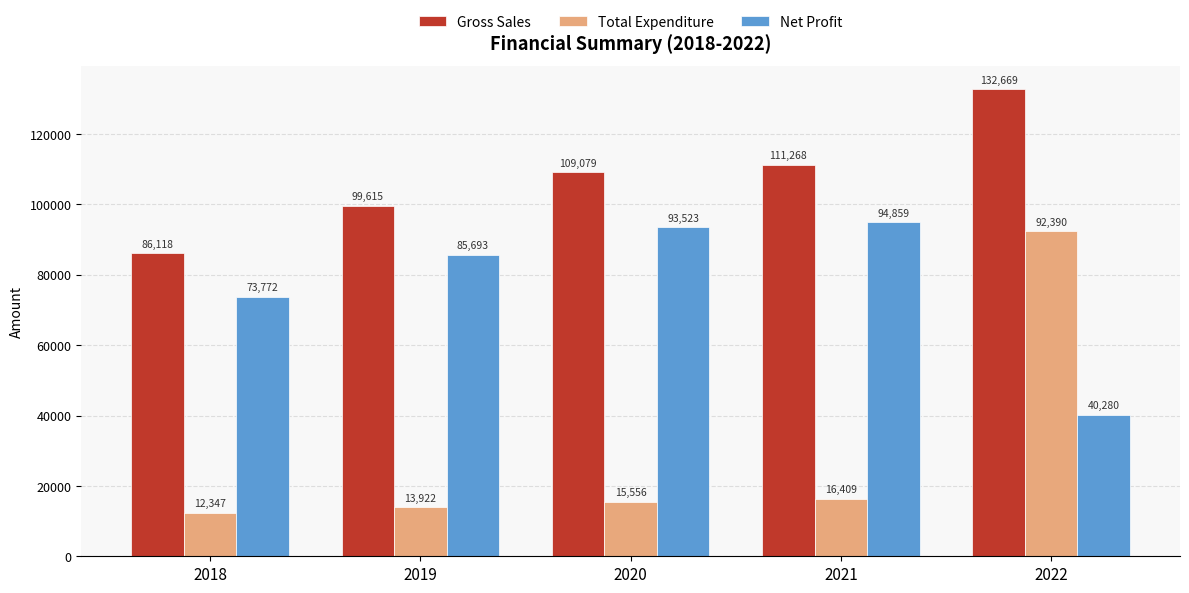

Which category has the lowest value in the Total Expenditure series?

2018